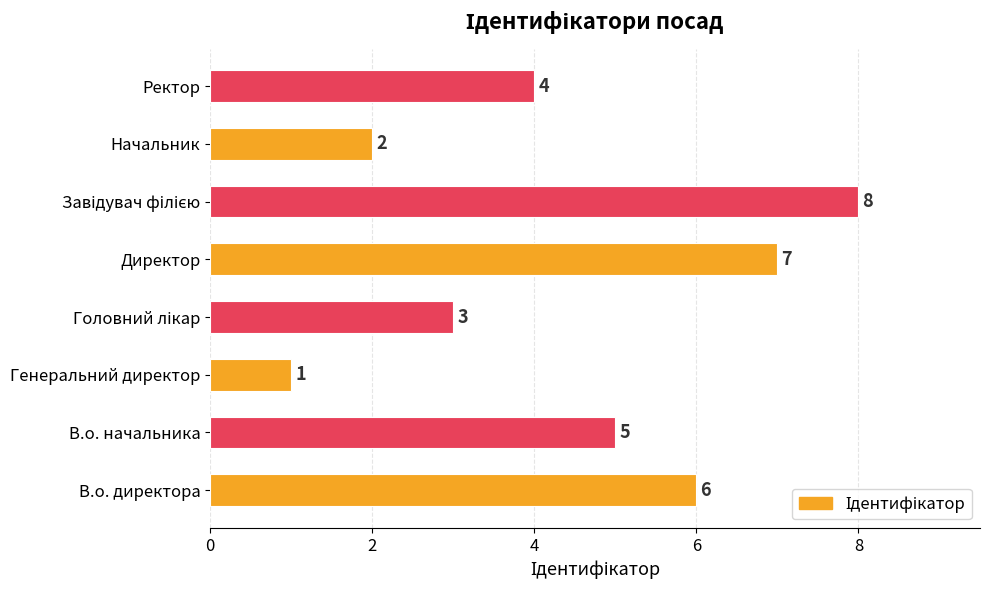

What is the change in value from Директор to Начальник?

-5